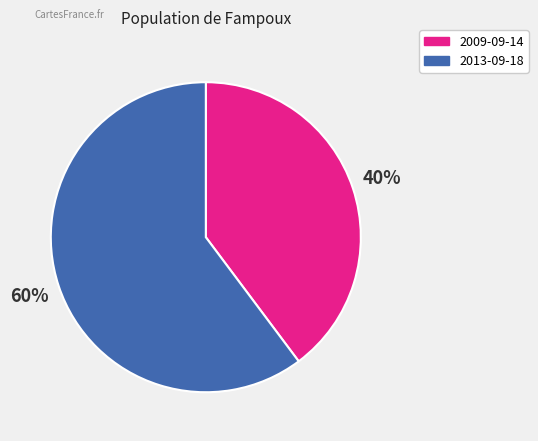

To the nearest percent, what is the average slice percentage?

50%